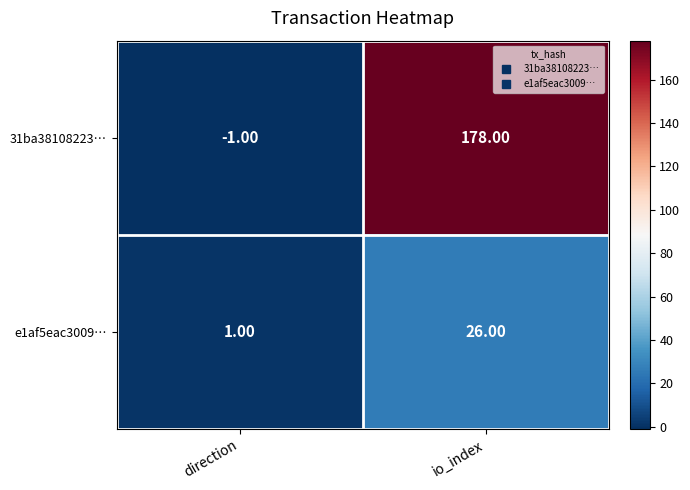

What is the difference between the highest and lowest values at io_index?

152